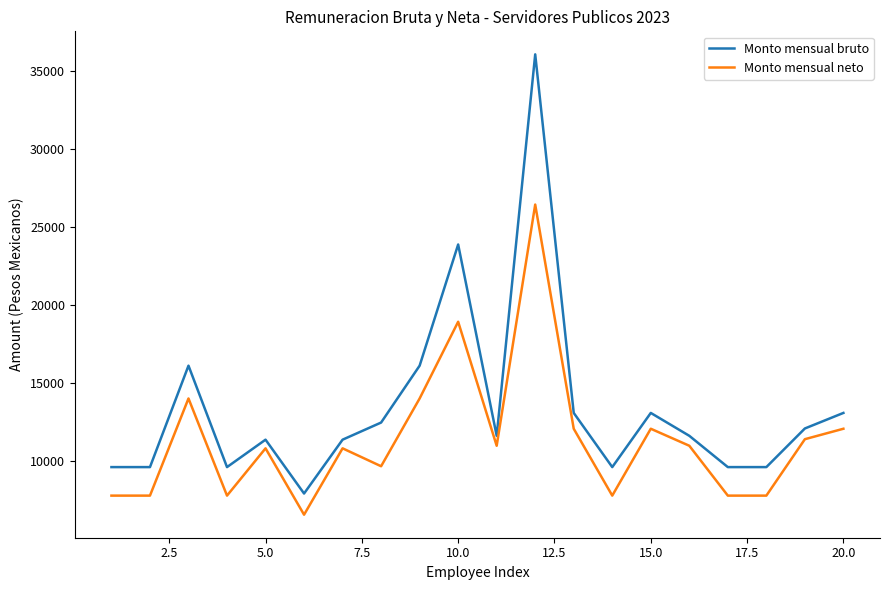

Which series has the largest total across all categories?

Monto mensual bruto